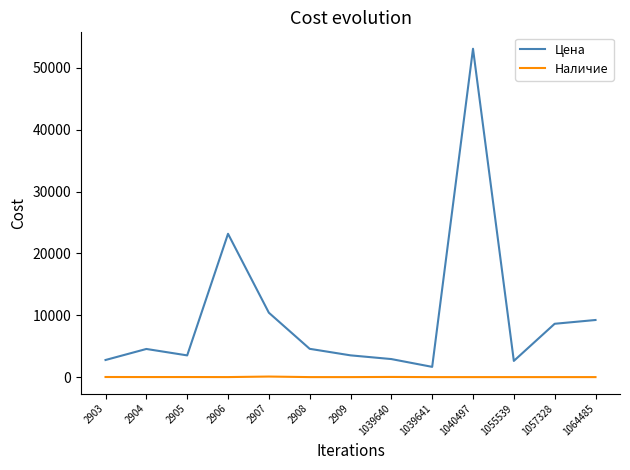

List the series in order of their peak value, lowest first.

Наличие, Цена